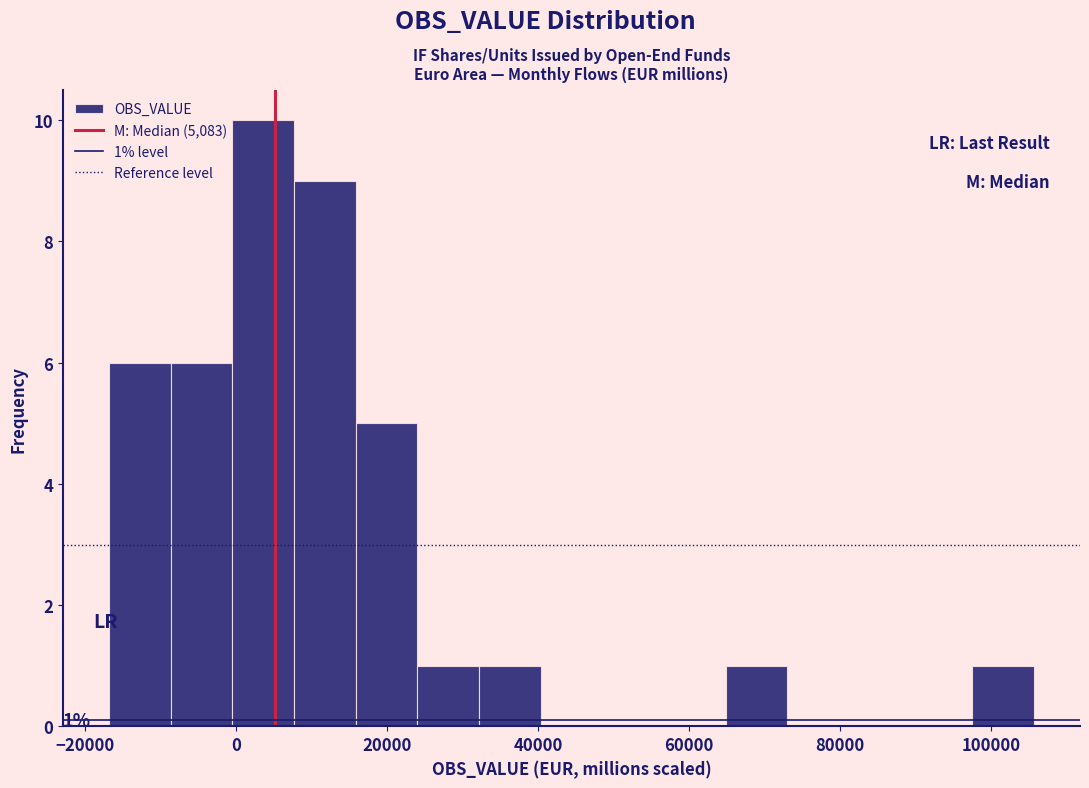

Which range on the x-axis has the tallest bar?

0 to 8000